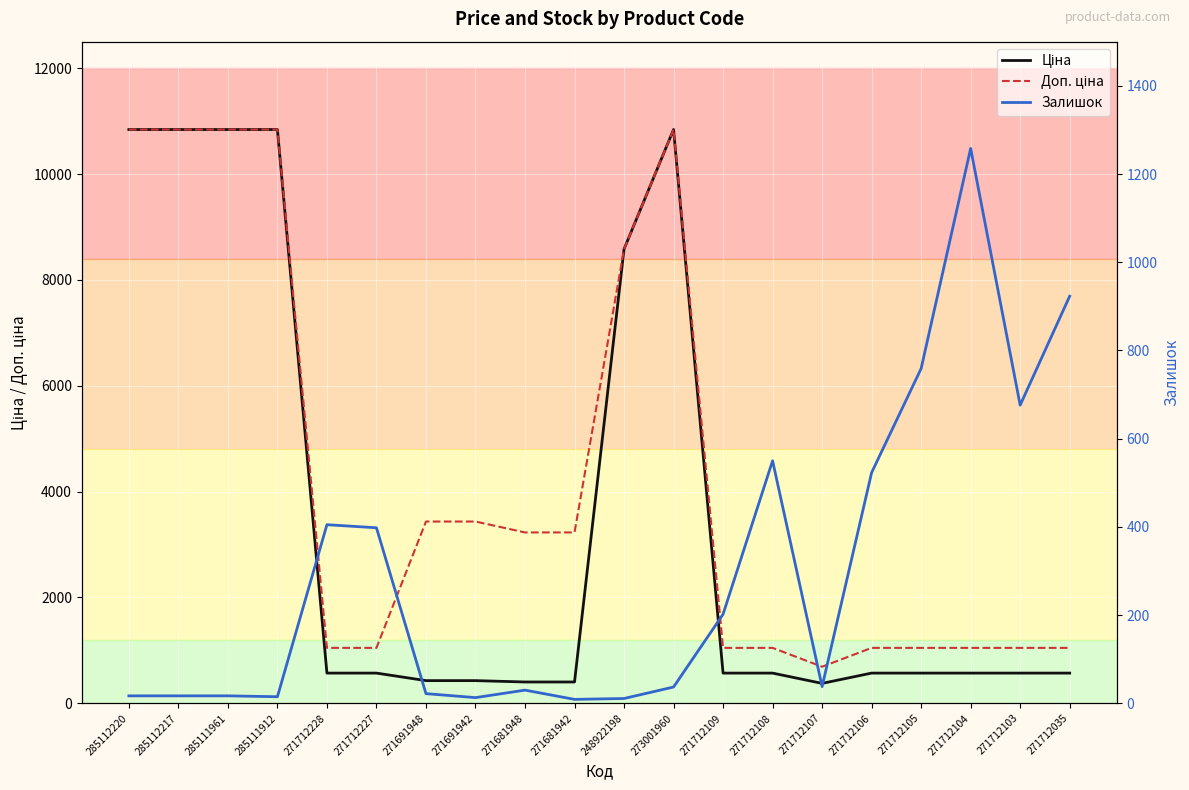

At which category does the chart reach its minimum across all series?

271681942